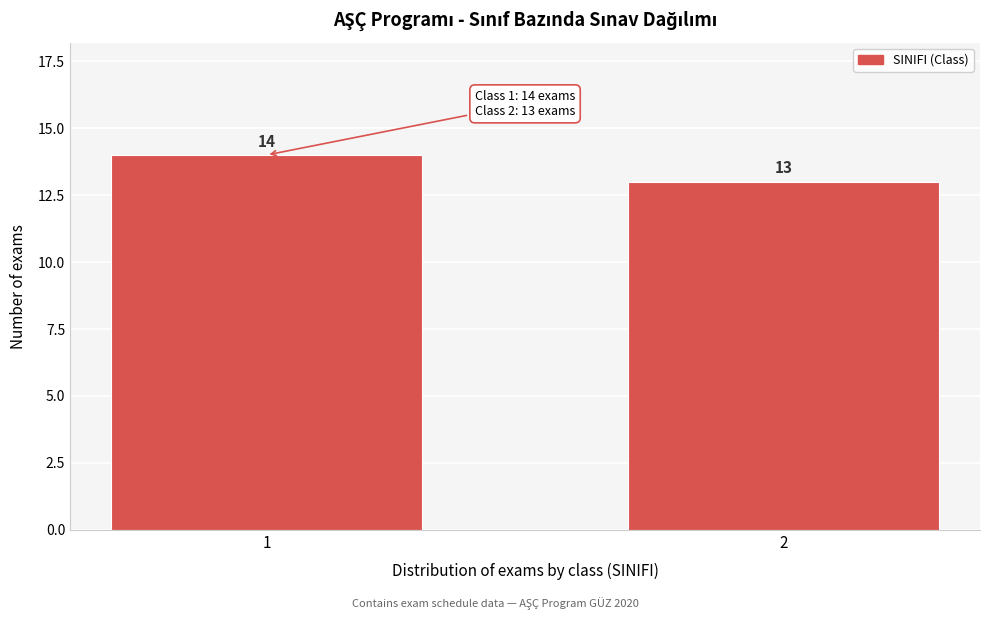

Reading left to right, transcribe all the data shown in this chart.

14	13